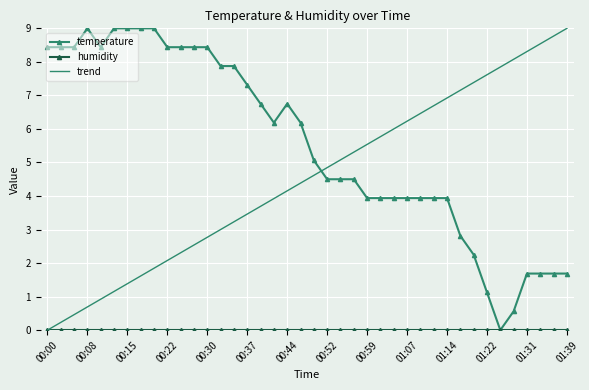

Which series has the largest total across all categories?

temperature